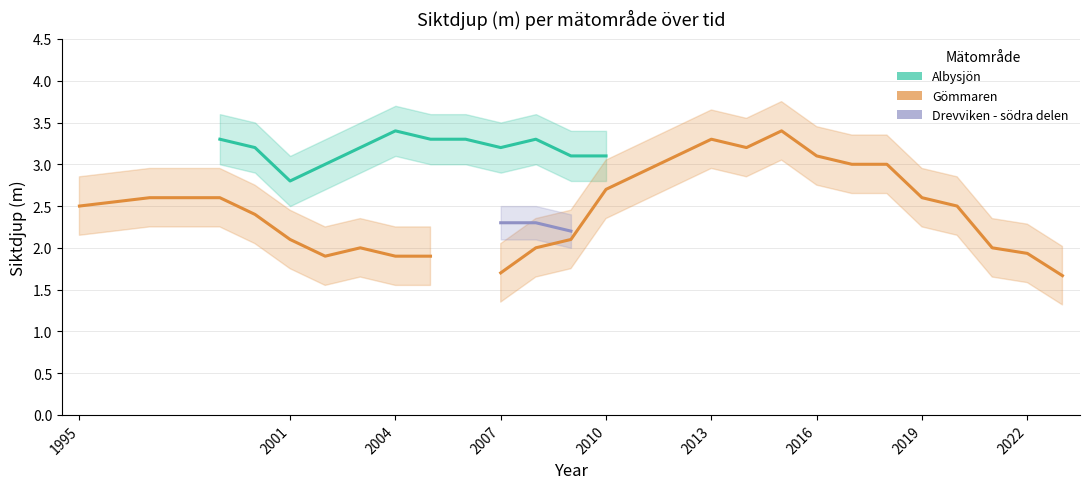

Rank the series by their maximum value, from highest to lowest.

Albysjön, Gömmaren, Drevviken - södra delen